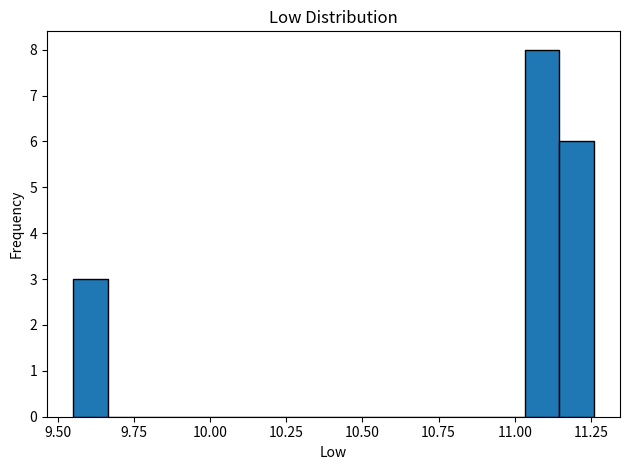

Around what value on the x-axis is the tallest bar? Give the approximate position of its centre, as read against the axis.

11.10